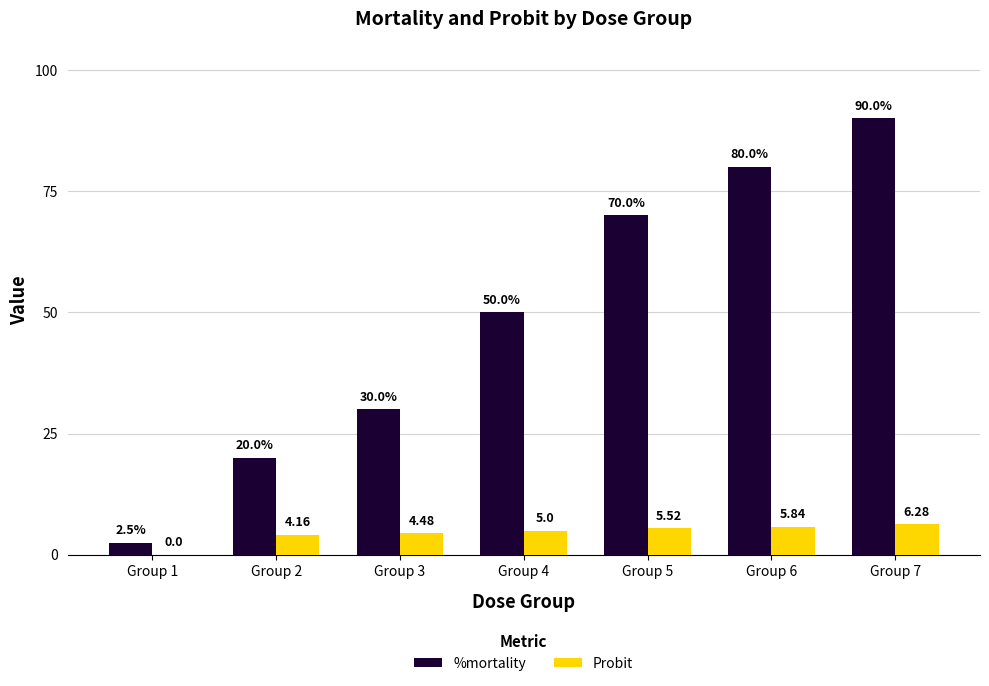

What is the total value across all series at Group 4?

55.0